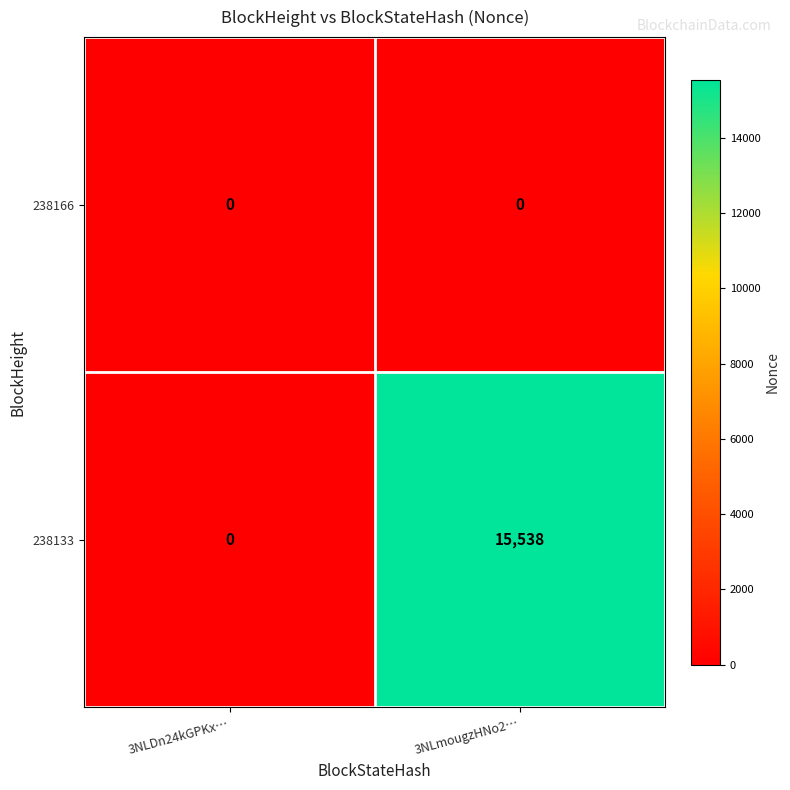

The value of 238133 at 3NLDn24kGPKx… is 0. True or false?

True